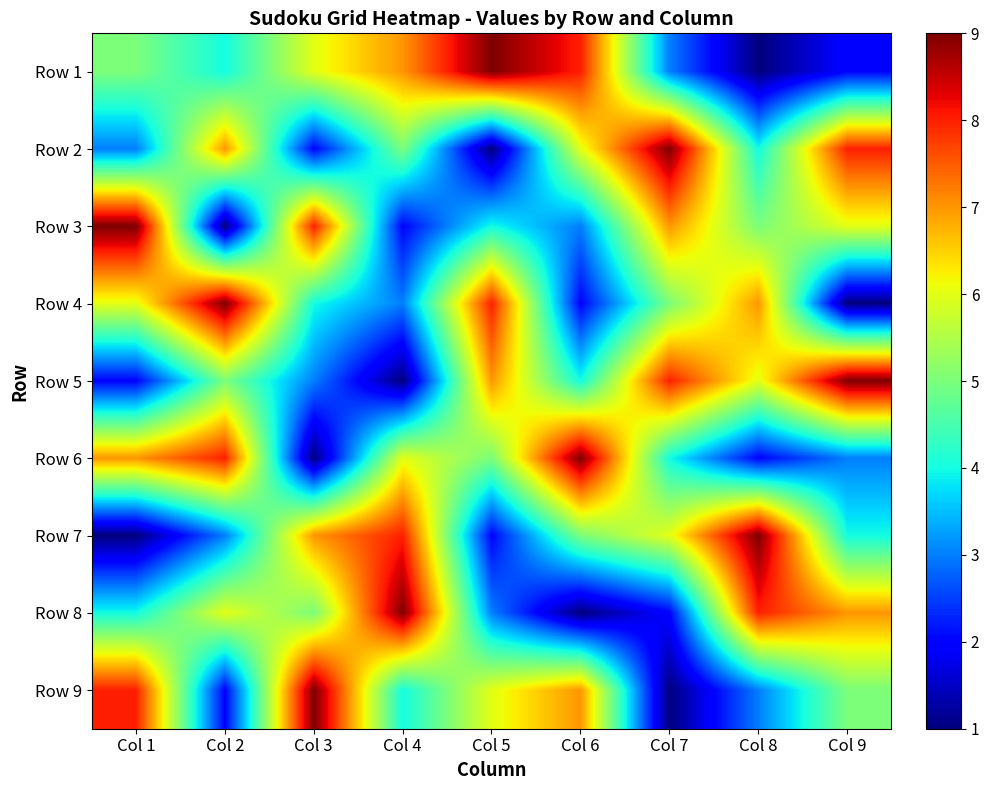

Reading left to right, what are all the values shown in this chart?

Row 1: Col 1=5	Col 2=4	Col 3=6	Col 4=7	Col 5=9	Col 6=8	Col 7=3	Col 8=1	Col 9=2
Row 2: Col 1=3	Col 2=7	Col 3=2	Col 4=5	Col 5=1	Col 6=6	Col 7=9	Col 8=4	Col 9=8
Row 3: Col 1=9	Col 2=1	Col 3=8	Col 4=2	Col 5=4	Col 6=3	Col 7=7	Col 8=5	Col 9=6
Row 4: Col 1=6	Col 2=9	Col 3=4	Col 4=3	Col 5=8	Col 6=2	Col 7=5	Col 8=7	Col 9=1
Row 5: Col 1=2	Col 2=5	Col 3=3	Col 4=1	Col 5=7	Col 6=4	Col 7=8	Col 8=6	Col 9=9
Row 6: Col 1=7	Col 2=8	Col 3=1	Col 4=6	Col 5=5	Col 6=9	Col 7=4	Col 8=2	Col 9=3
Row 7: Col 1=1	Col 2=3	Col 3=7	Col 4=8	Col 5=2	Col 6=5	Col 7=6	Col 8=9	Col 9=4
Row 8: Col 1=4	Col 2=6	Col 3=5	Col 4=9	Col 5=3	Col 6=1	Col 7=2	Col 8=8	Col 9=7
Row 9: Col 1=8	Col 2=2	Col 3=9	Col 4=4	Col 5=6	Col 6=7	Col 7=1	Col 8=3	Col 9=5